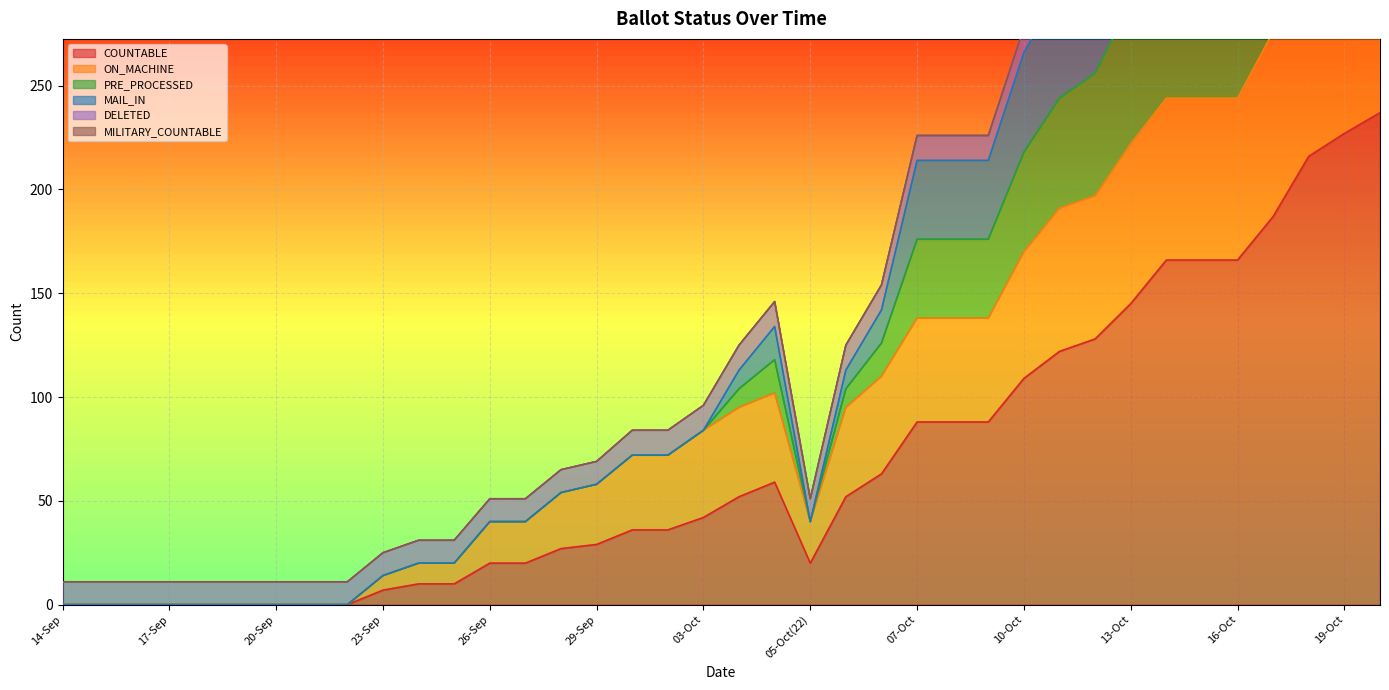

What is the label of the 22nd point from the right?

30-Sep